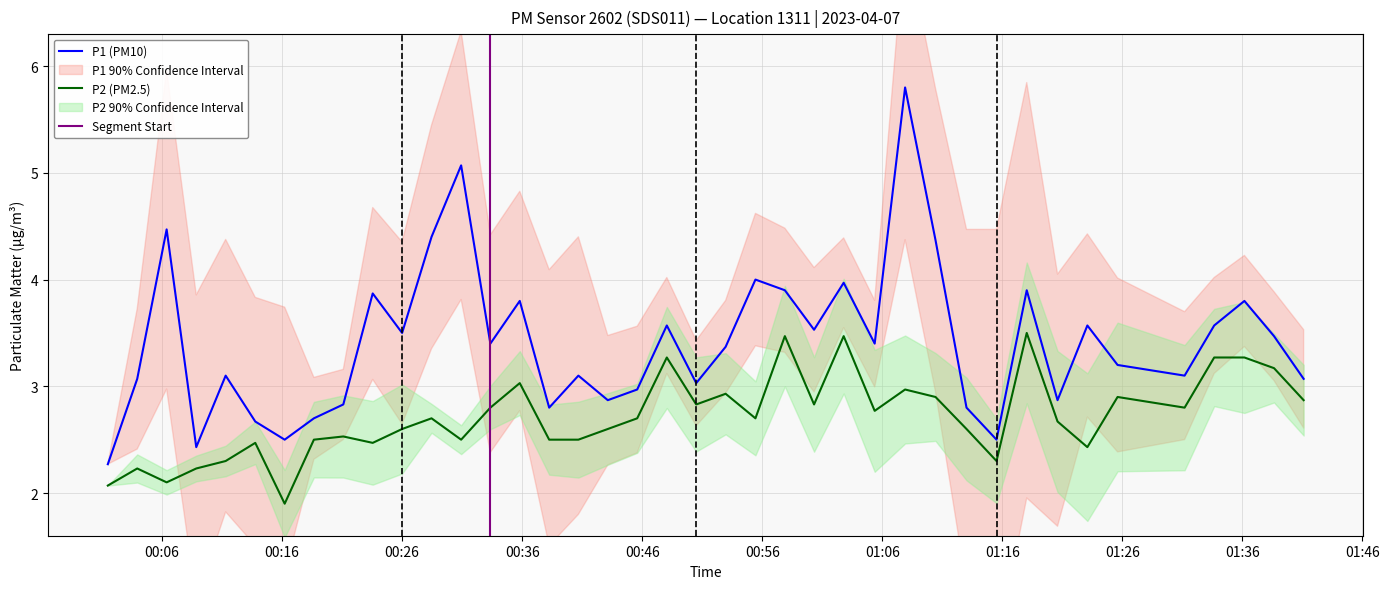

True or false: P1 (PM10) and P2 (PM2.5) cross at least once.

False